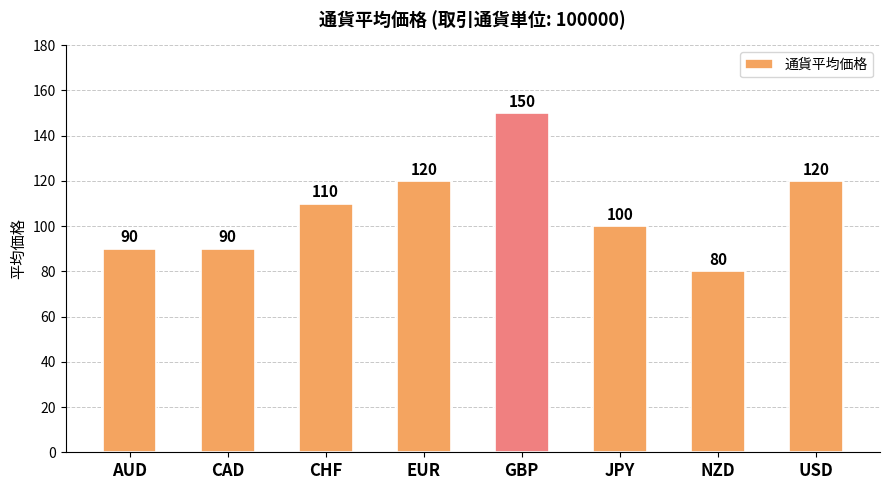

What is the smallest value displayed?

80